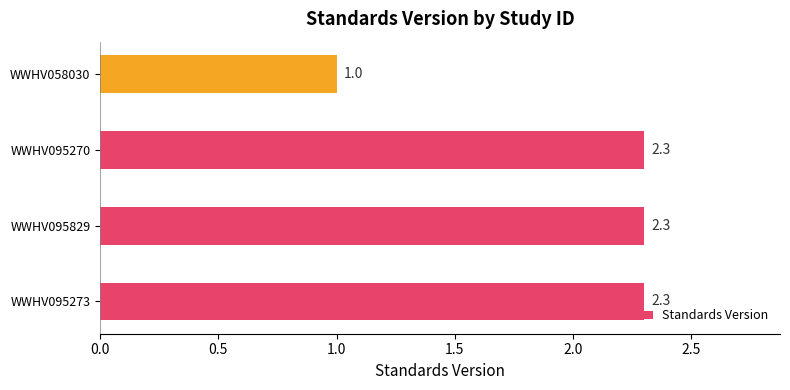

Approximately how many times larger is the value at WWHV058030 compared to WWHV095829?

0.4